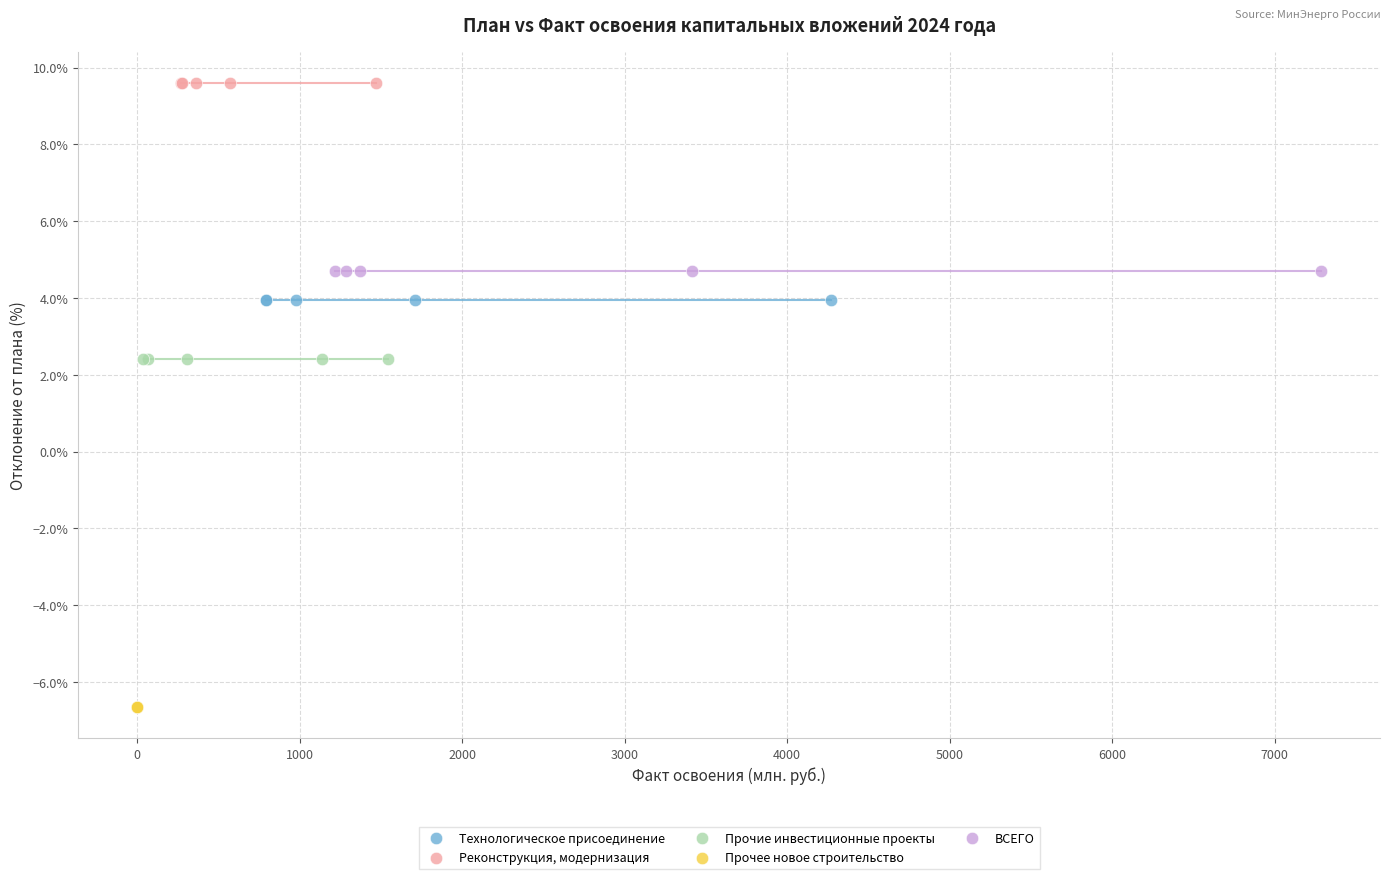

Which series contains the highest Y value?

Реконструкция, модернизация